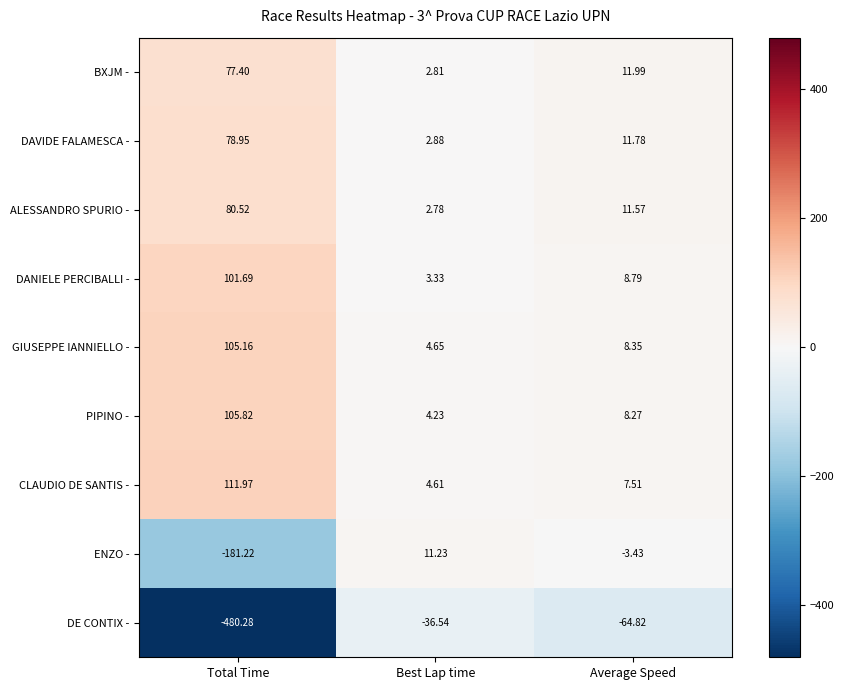

Where does the ENZO - series first go above -3?

Best Lap time